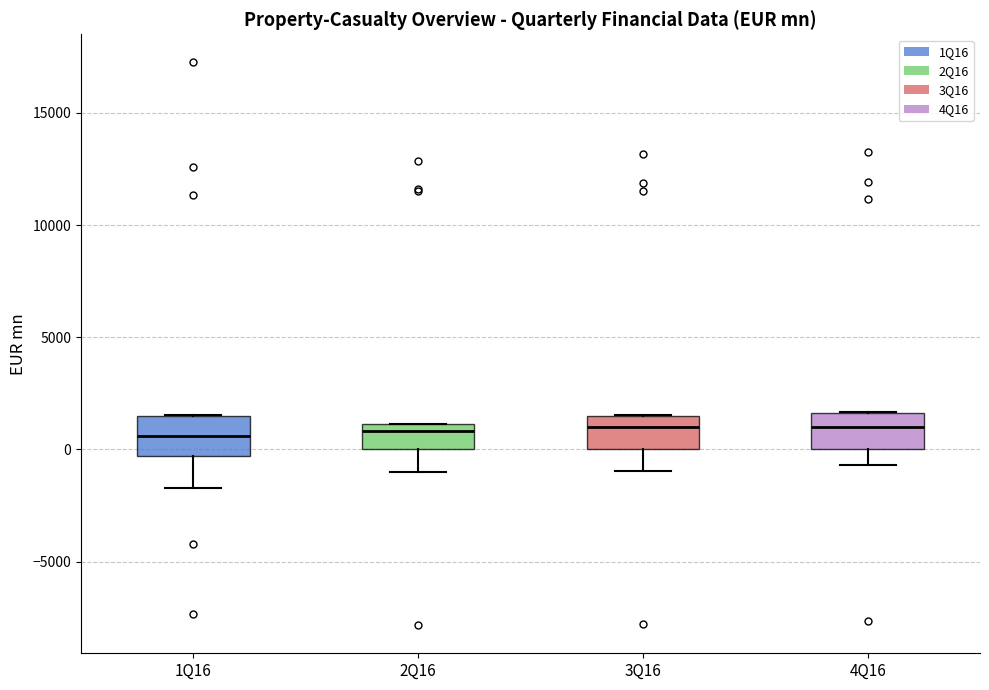

Reading left to right, read every box against the y-axis: the position of its median line, the range the box covers, and the ends of its whiskers. The values are not printed on the chart, so give them approximately, as read against the axis.

1Q16: median 500, box -500 to 1500, whiskers -1500 to 1500
2Q16: median 1000 (just below the box's upper edge), box 0 to 1000, whiskers -1000 to 1000
3Q16: median 1000, box 0 to 1500, whiskers -1000 to 1500
4Q16: median 1000, box 0 to 1500, whiskers -500 to 1500